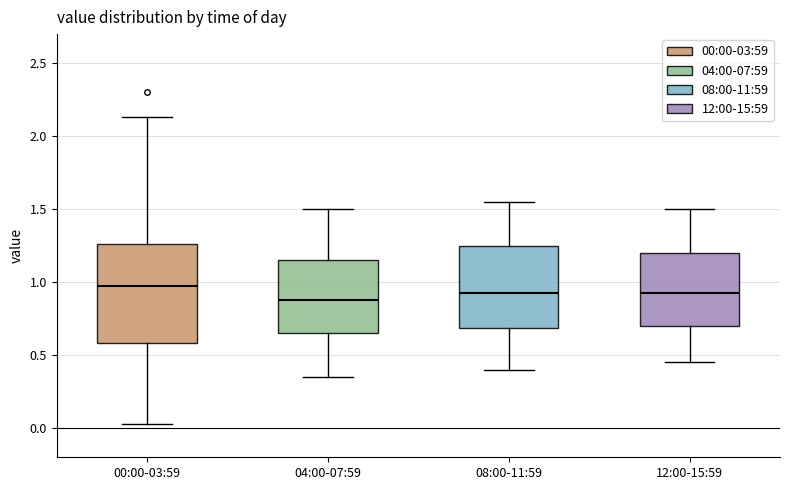

Reading left to right, read every box against the y-axis: the position of its median line, the range the box covers, and the ends of its whiskers. The values are not printed on the chart, so give them approximately, as read against the axis.

00:00-03:59: median 1.00, box 0.60 to 1.25, whiskers 0.05 to 2.15
04:00-07:59: median 0.90, box 0.65 to 1.15, whiskers 0.35 to 1.50
08:00-11:59: median 0.95, box 0.70 to 1.25, whiskers 0.40 to 1.55
12:00-15:59: median 0.95, box 0.70 to 1.20, whiskers 0.45 to 1.50